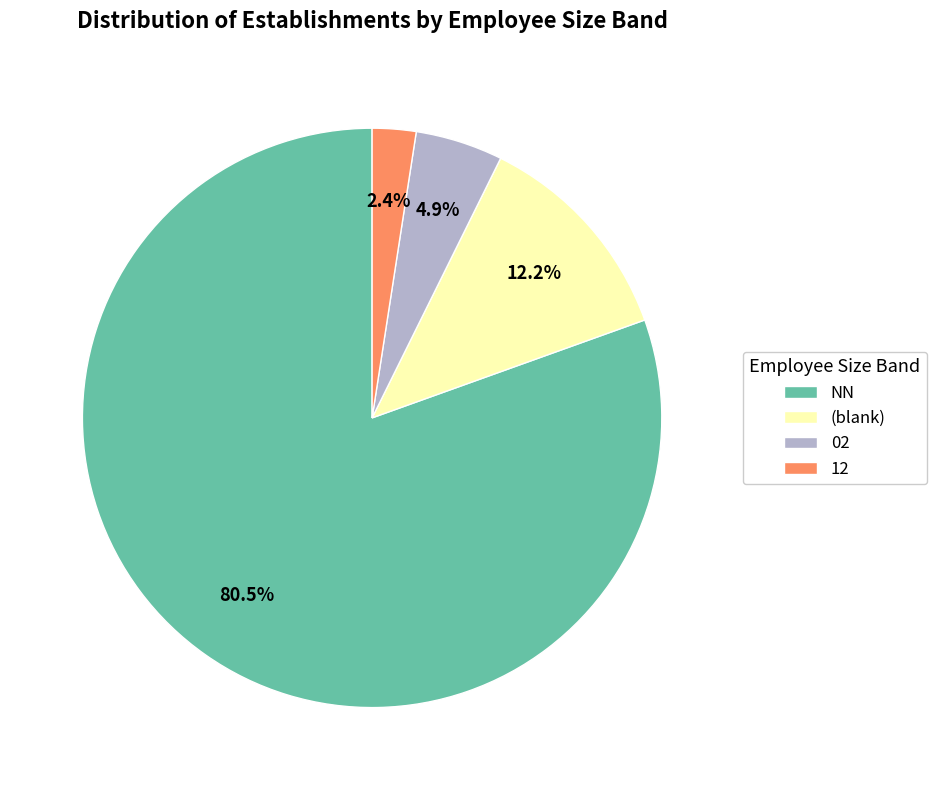

What percentage is NOT represented by NN?

19.5%